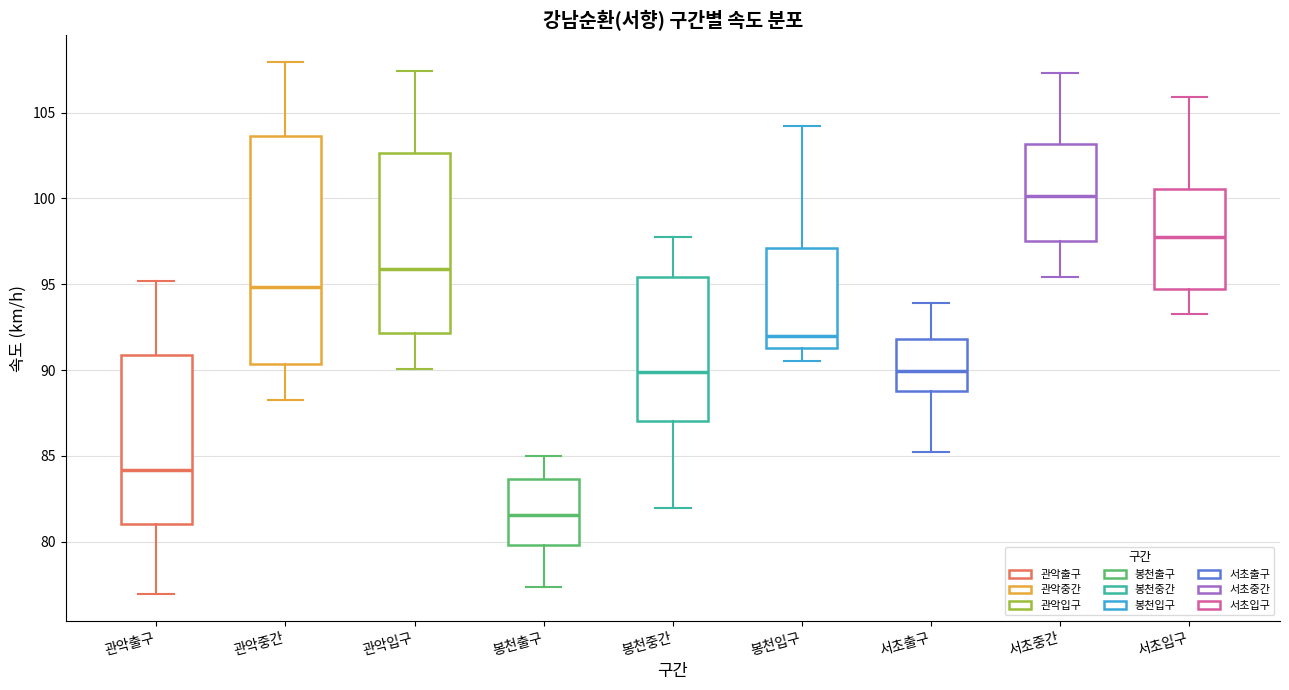

Which box is the tallest, from its lower edge to its upper edge?

관악중간